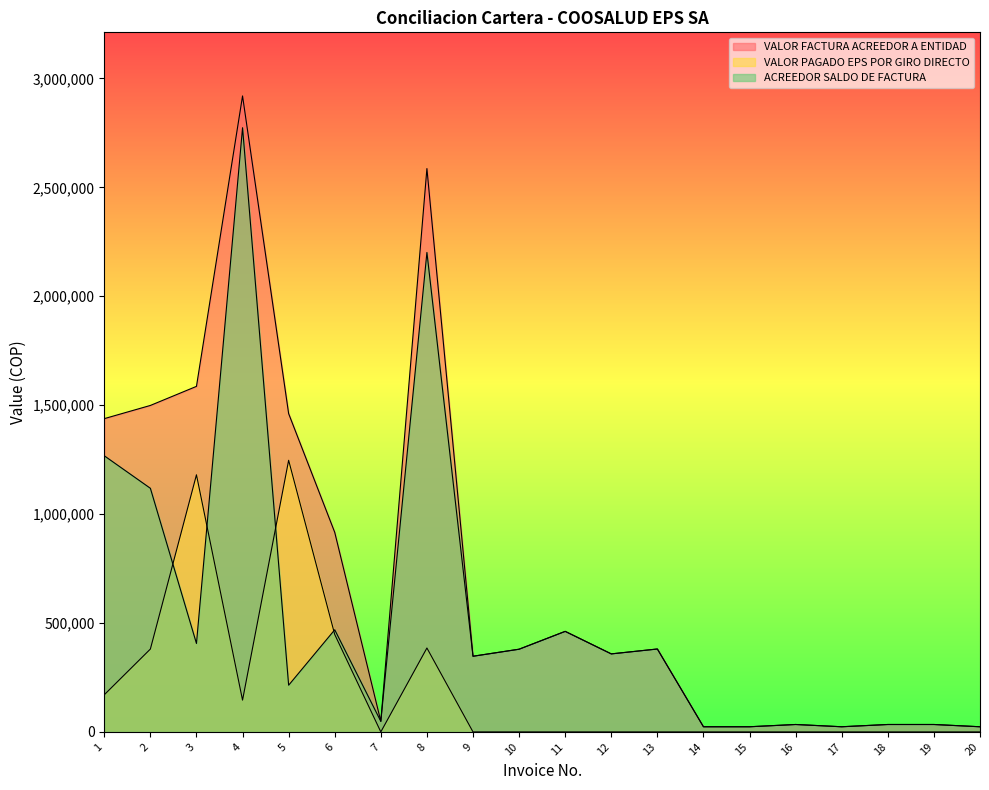

Which category has the lowest value across all series?

7